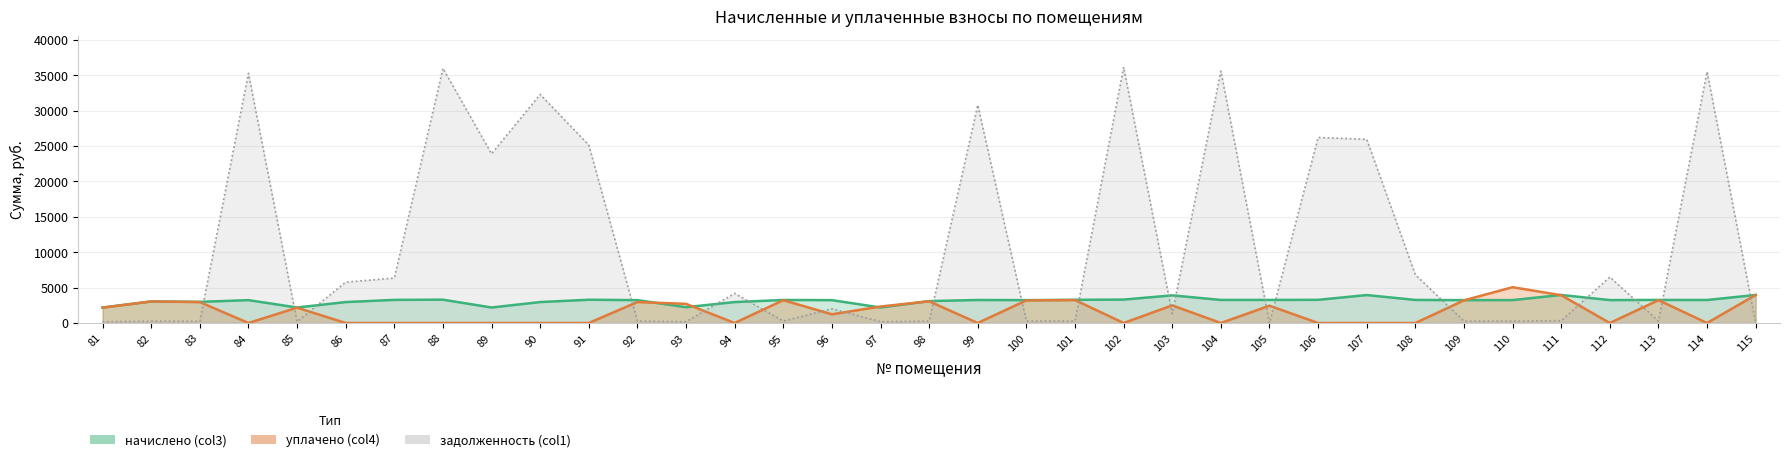

Which series ends up on top after the final intersection of задолженность (col1) and начислено (col3)?

начислено (col3)